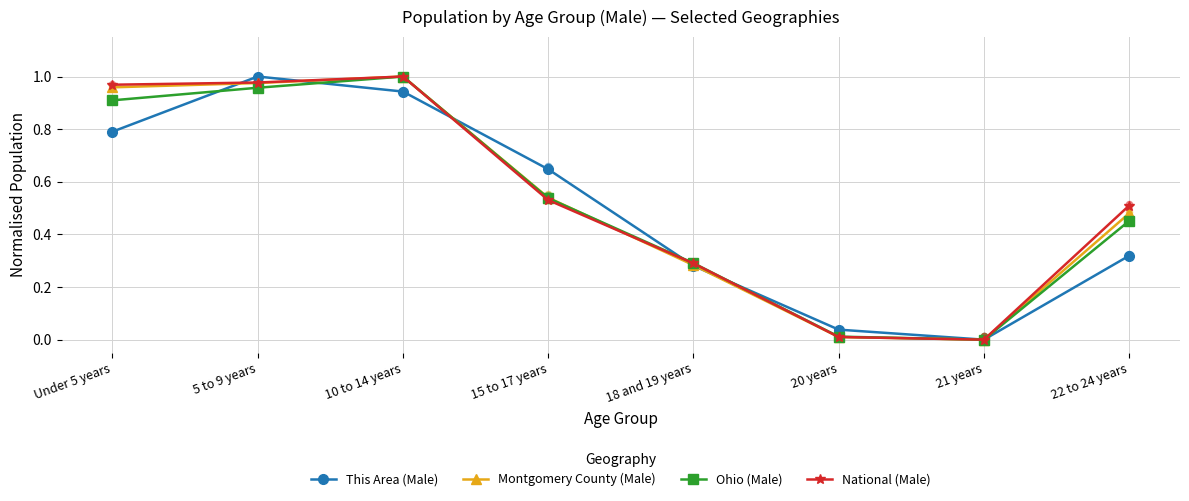

At which category is the sum across all series the highest?

10 to 14 years